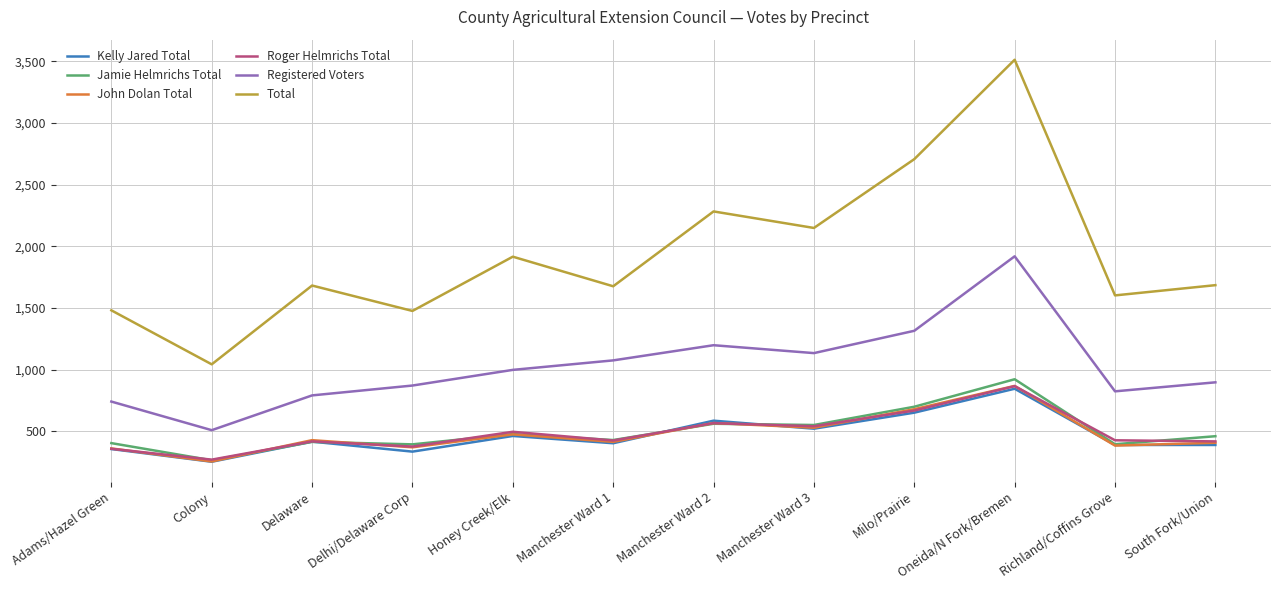

Does the chart have visible grid lines?

Yes